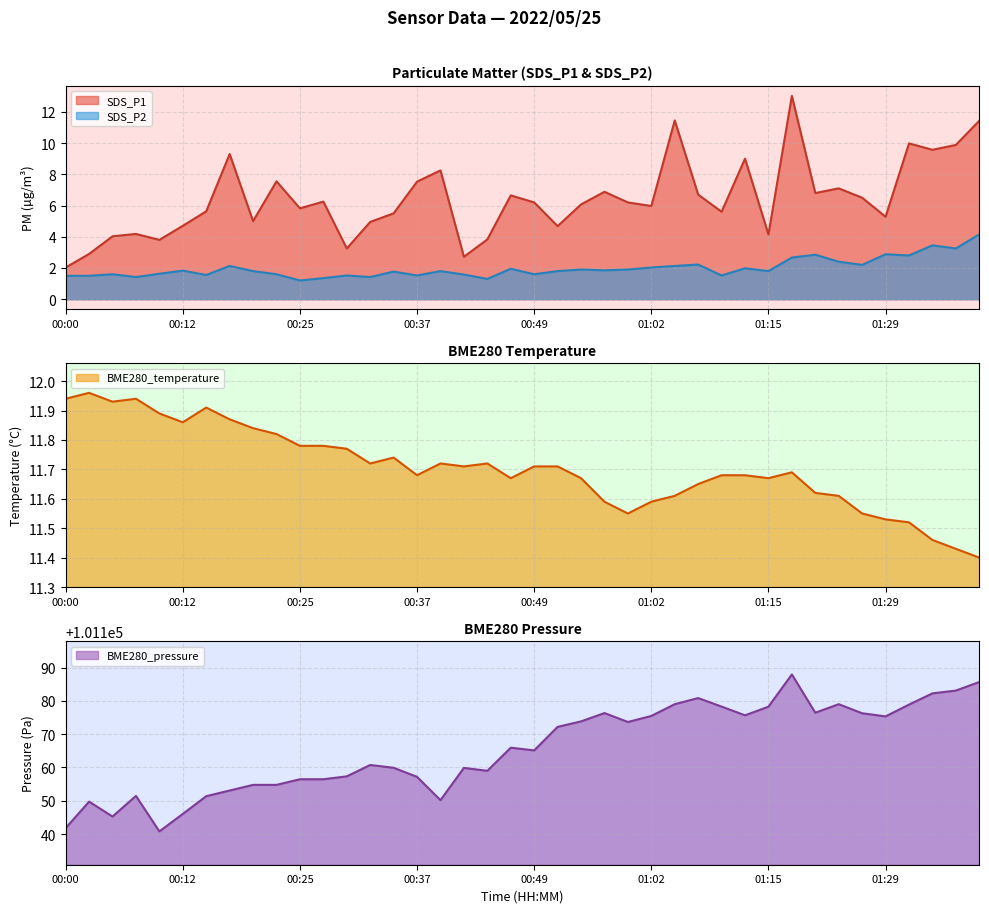

What is the total value across all series at 00:42?

4.3